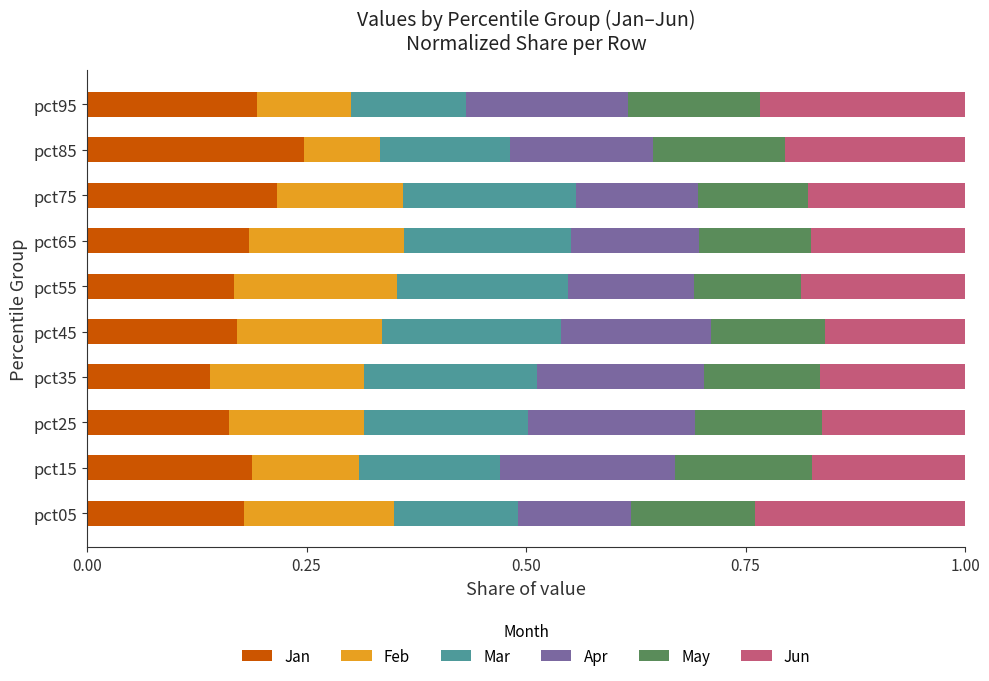

The Jan series shows 0.1 at pct65. True or false?

False